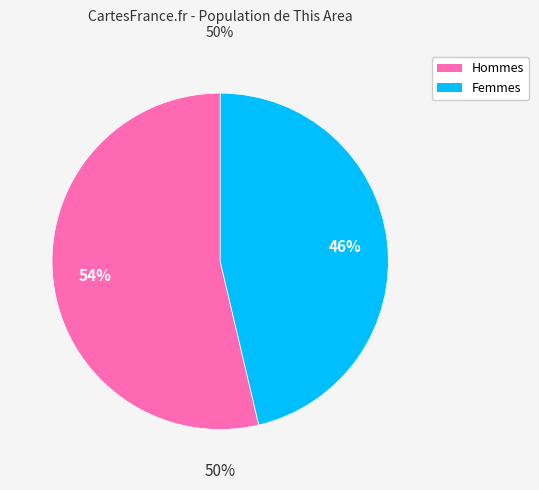

Approximately how many times larger is the value at Male compared to Female?

1.2